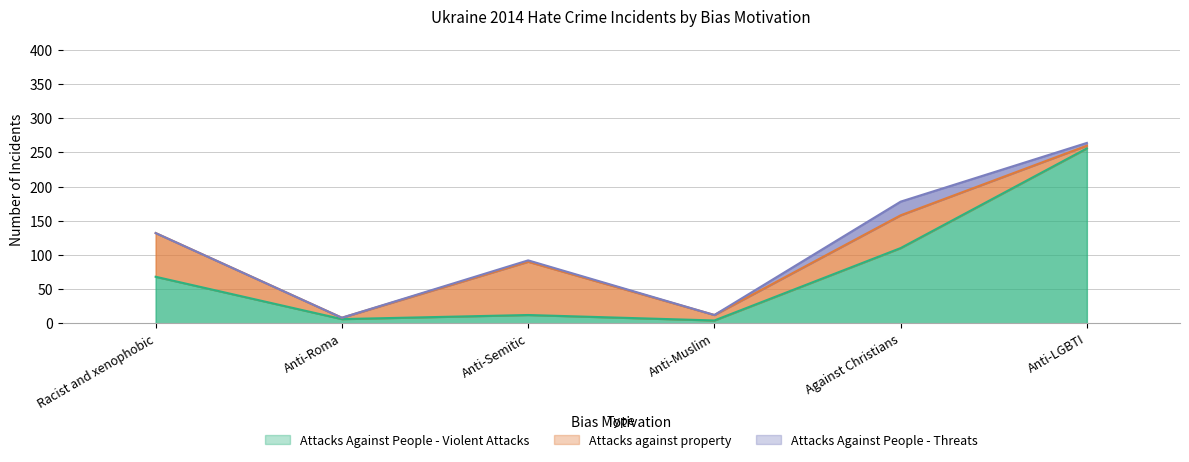

Does the chart display data point markers on the line(s)?

No